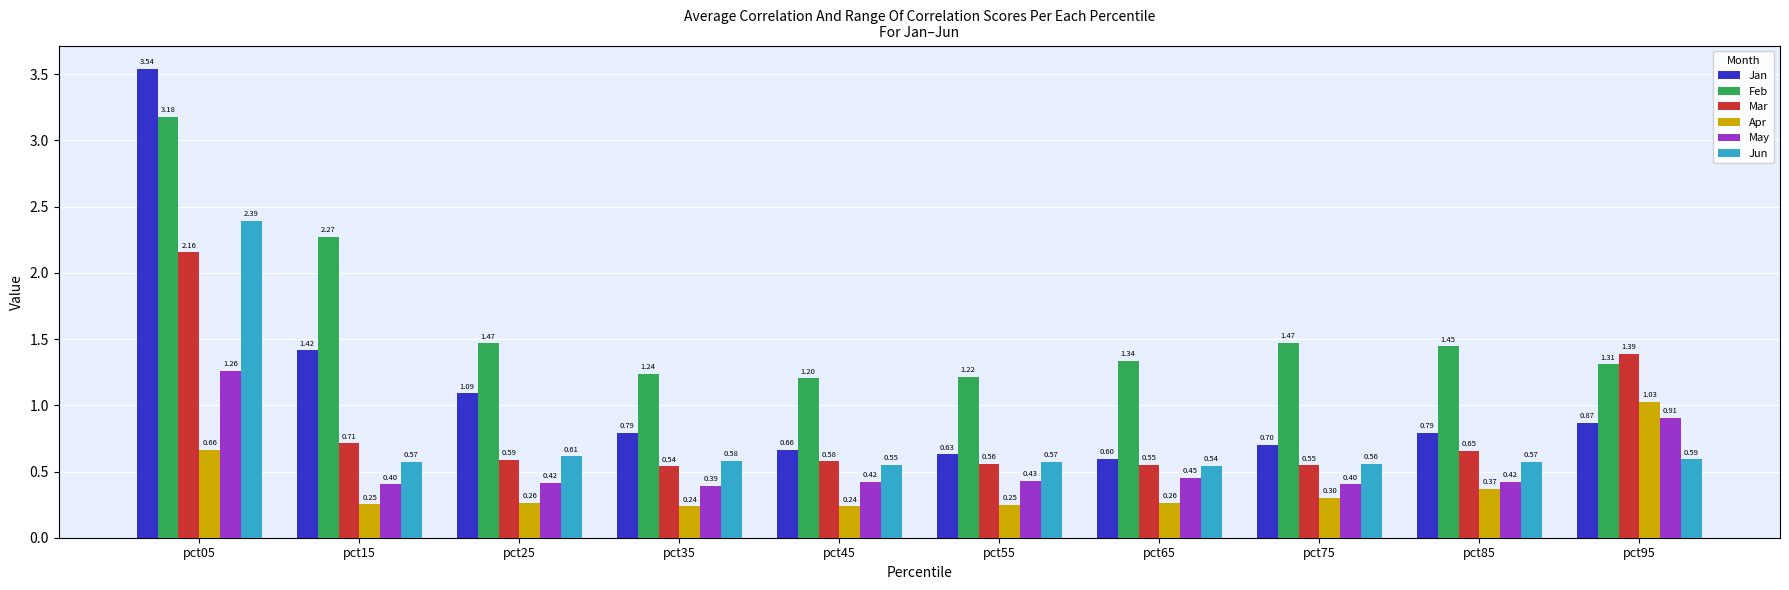

What is the difference between the maximum and minimum values in the Feb series?

2.0